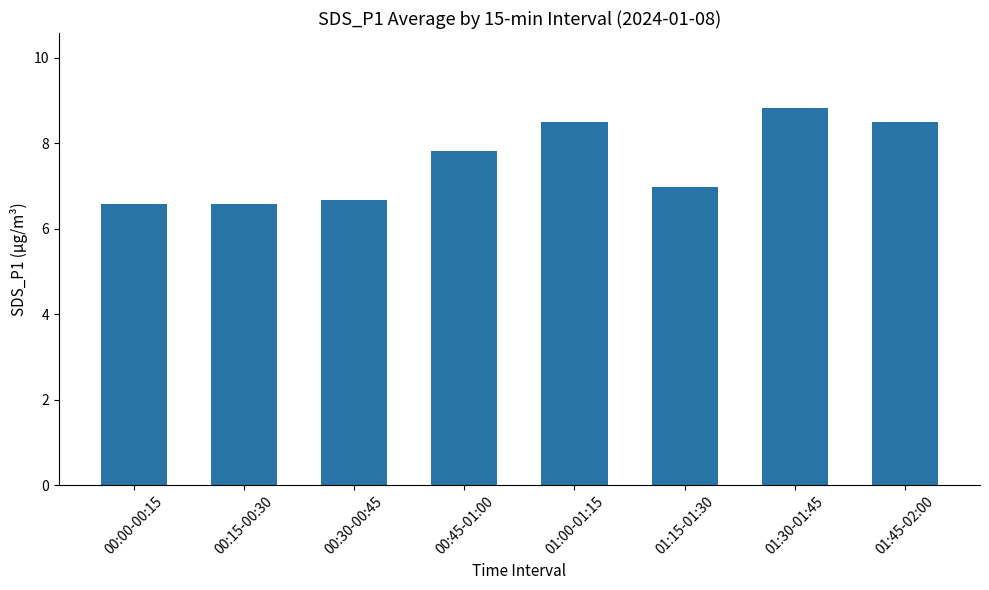

At which label is the value closest to 7?

01:15-01:30